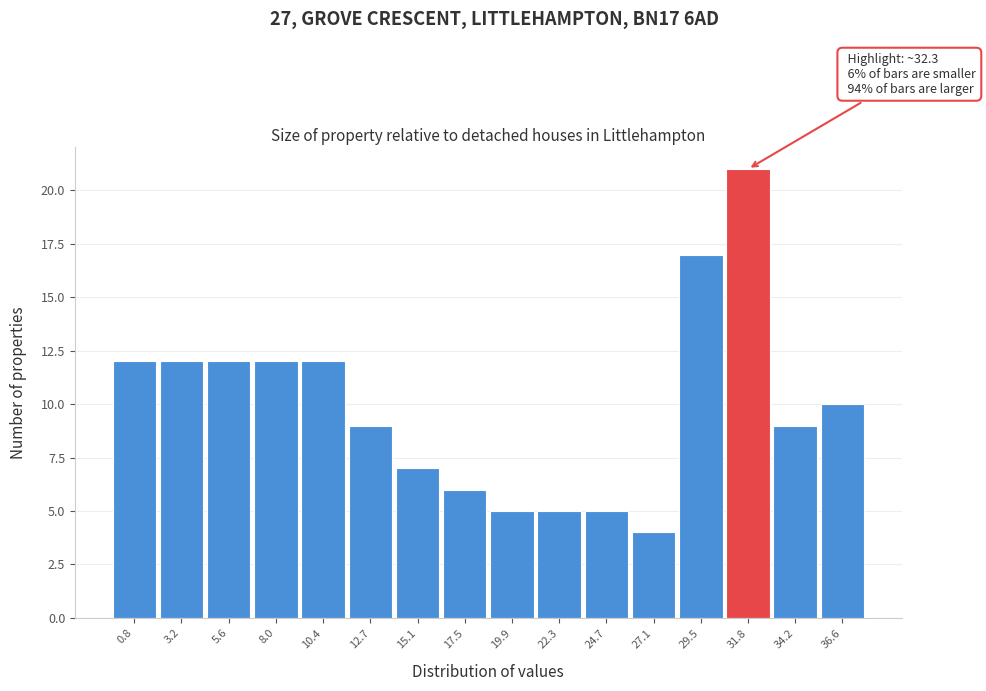

Reading left to right, list all the values displayed in this chart.

0.8=12	3.2=12	5.6=12	8.0=12	10.4=12	12.7=9	15.1=7	17.5=6	19.9=5	22.3=5	24.7=5	27.1=4	29.5=17	31.8=21	34.2=9	36.6=10